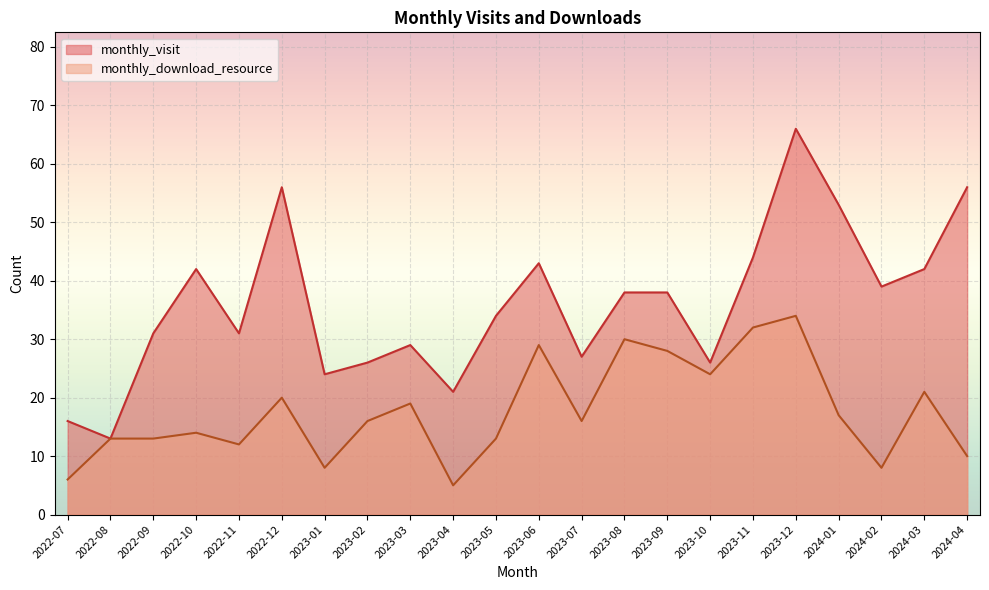

What position from the right is 2022-08?

21